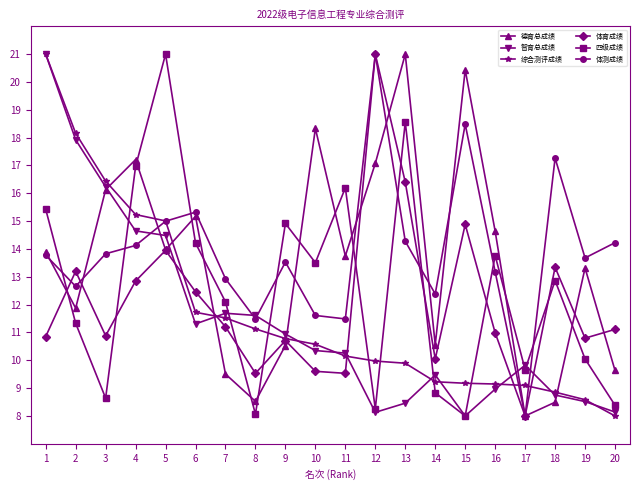

Count the number of data series in this chart.

6